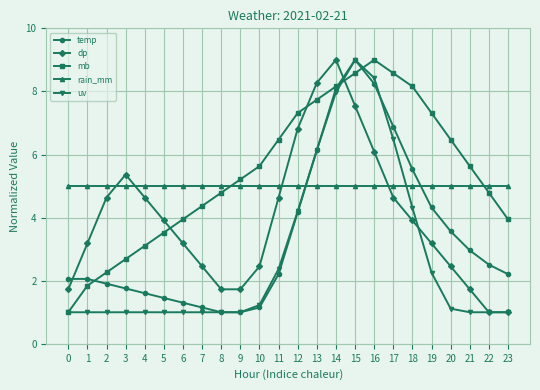

What is the difference between the highest and lowest values at 3?

4.4